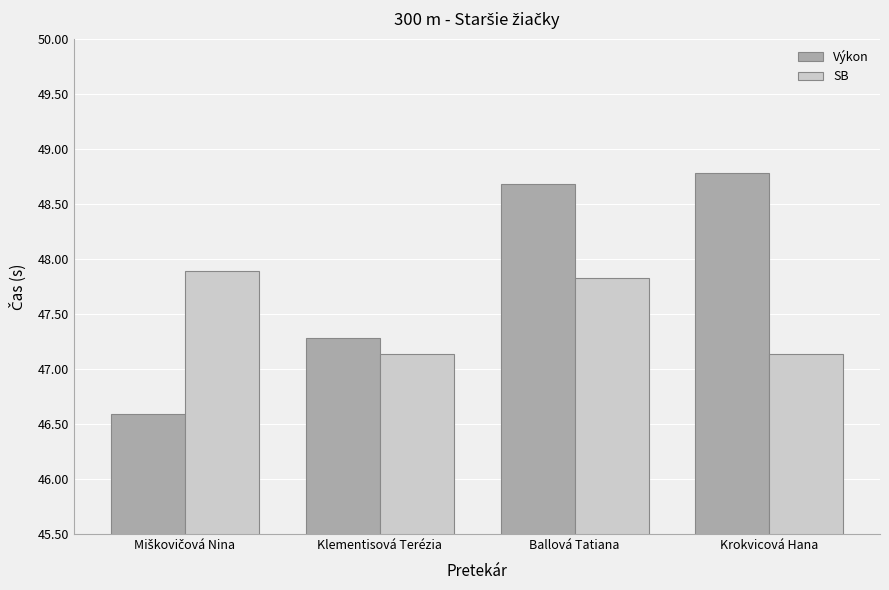

List the series in order of their peak value, highest first.

Výkon, SB